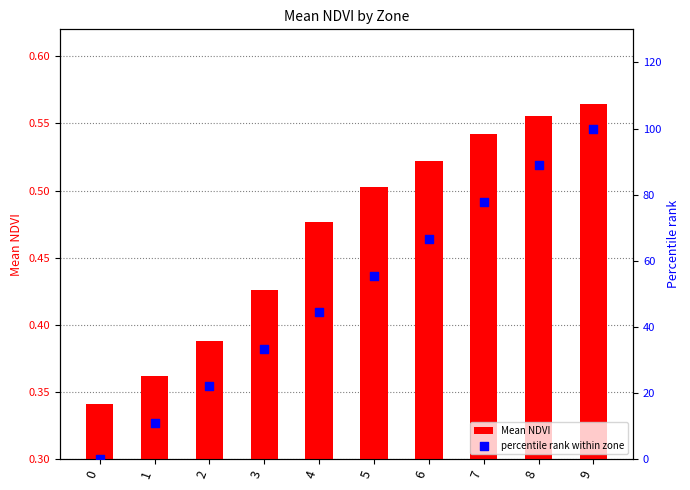

What are all the series names shown in the legend?

Mean NDVI, percentile rank within zone